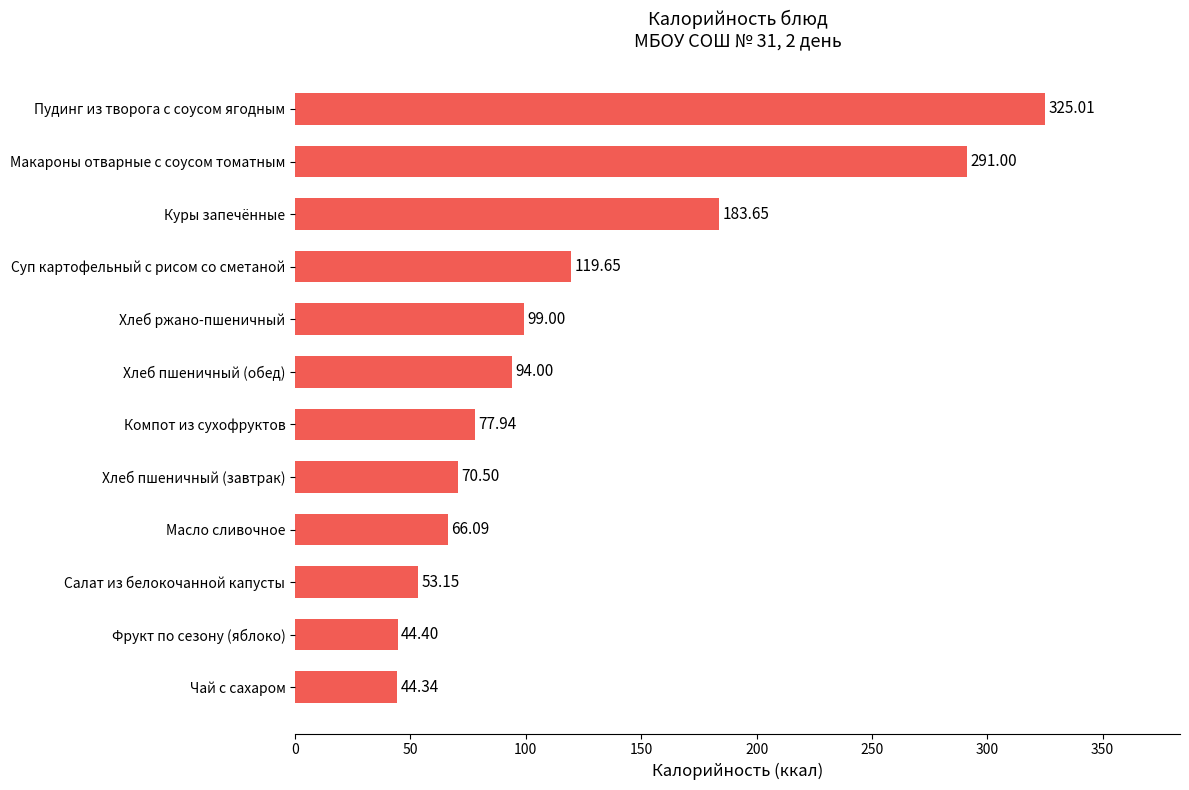

Where is the data nearest to the value 184?

Куры запечённые